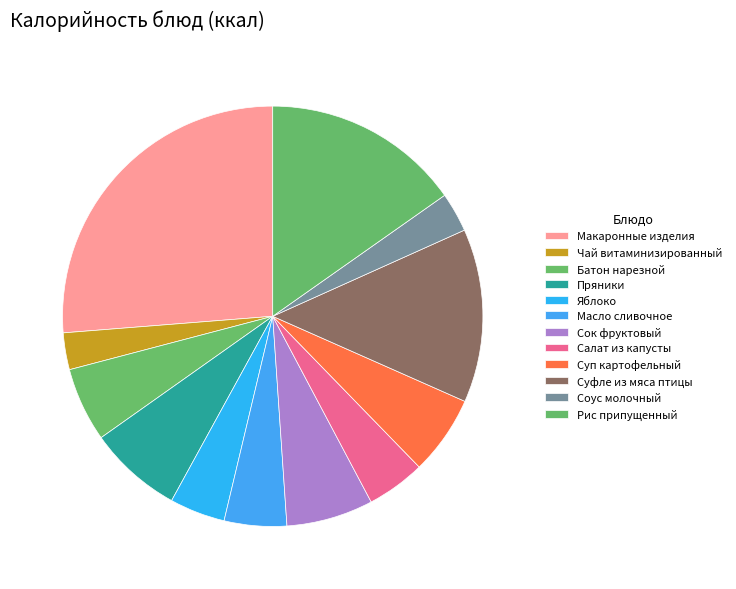

What is the change in value from Масло сливочное to Соус молочный?

-24.3